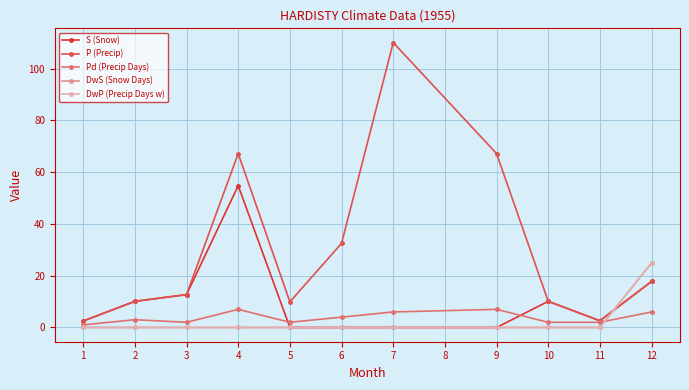

Where do S (Snow) and DwP (Precip Days w) first cross each other?

11 and 12